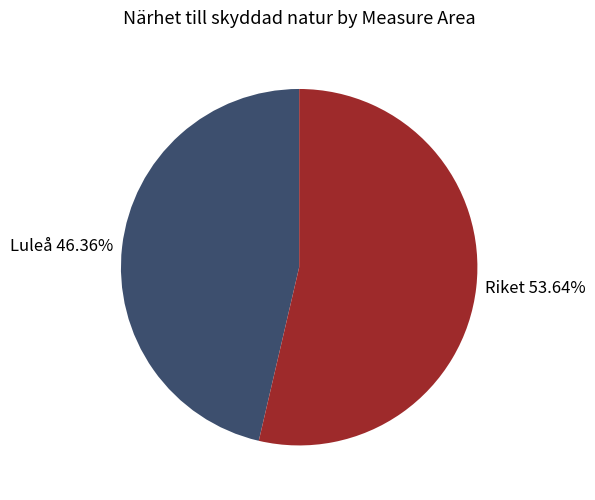

Which category has the biggest portion of the pie?

Riket